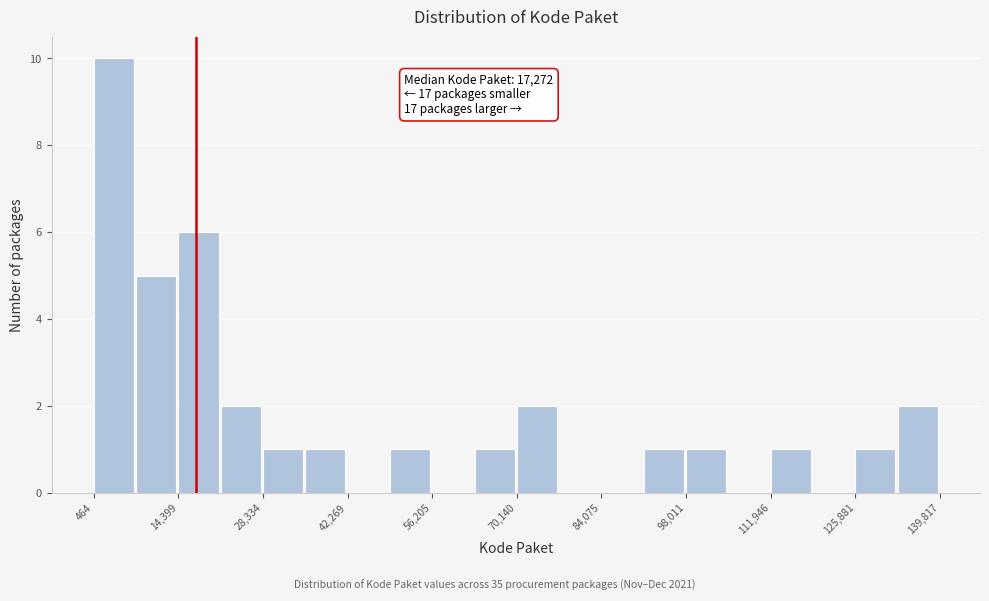

Around what value on the x-axis is the tallest bar? Give the approximate position of its centre, as read against the axis.

4000